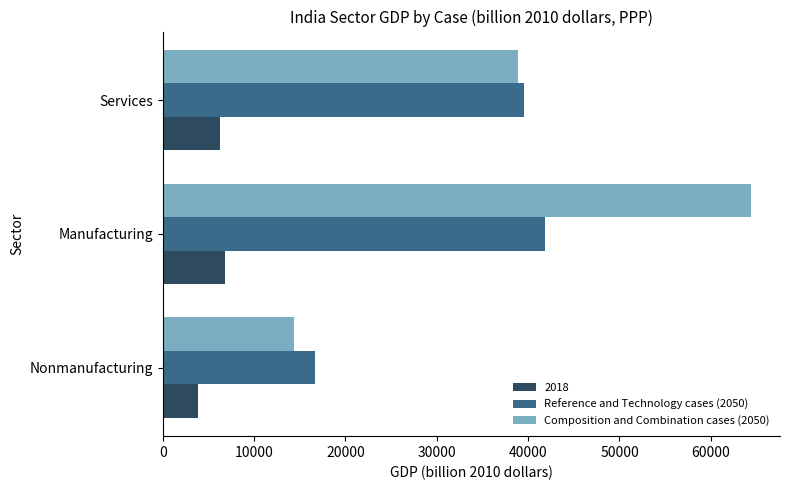

List the series in order of their peak value, highest first.

Composition and Combination cases (2050), Reference and Technology cases (2050), 2018